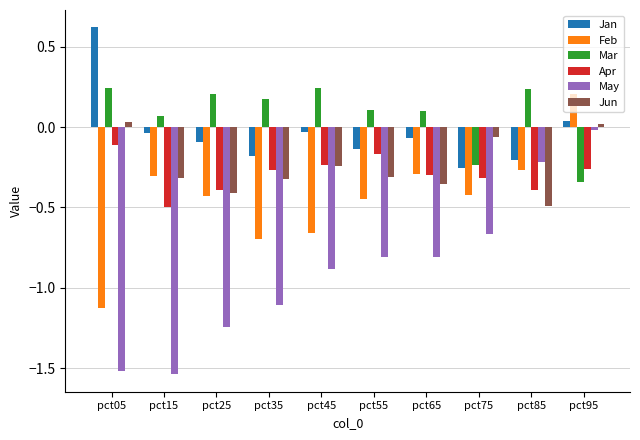

How many positive values does the Mar series have?

8